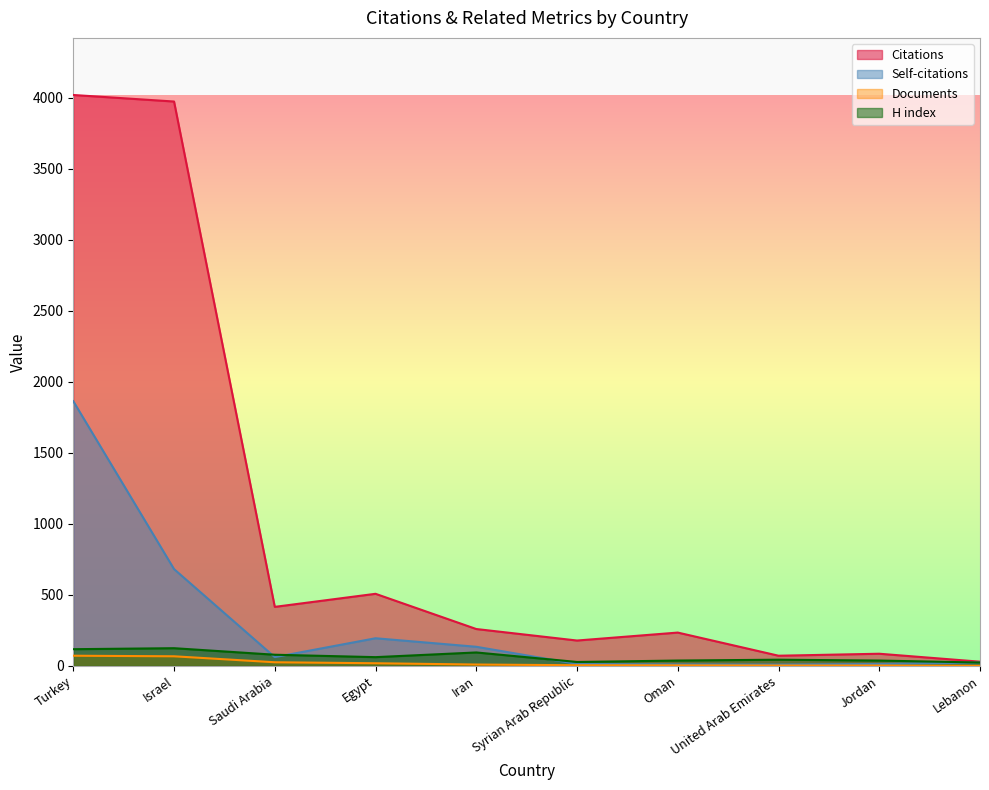

Which series has the largest total across all categories?

Citations